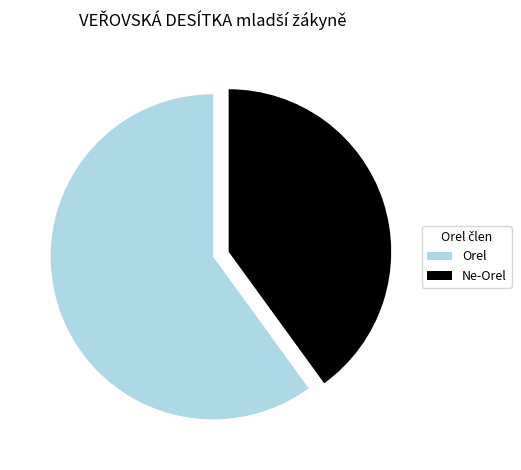

Combined, do Orel and Ne-Orel account for over 50%?

Yes